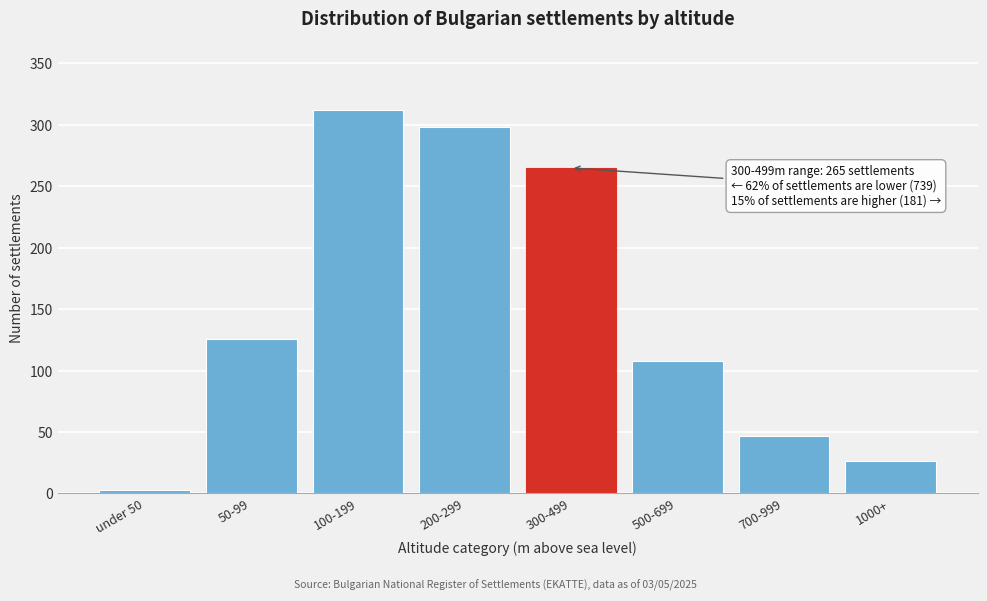

Reading right to left, list all the values displayed in this chart.

1000+=26	700-999=47	500-699=108	300-499=265	200-299=298	100-199=312	50-99=126	under 50=3